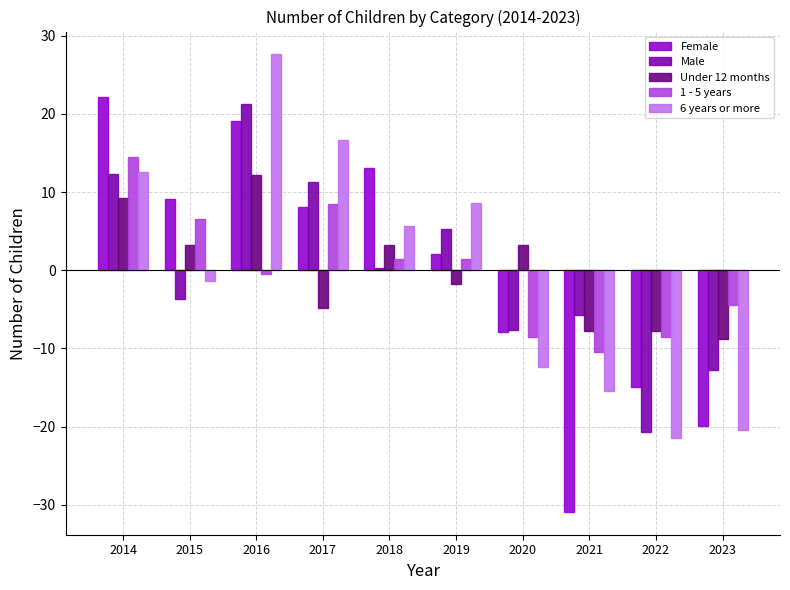

Rank the series by their maximum value, from highest to lowest.

6 years or more, Female, Male, 1 - 5 years, Under 12 months